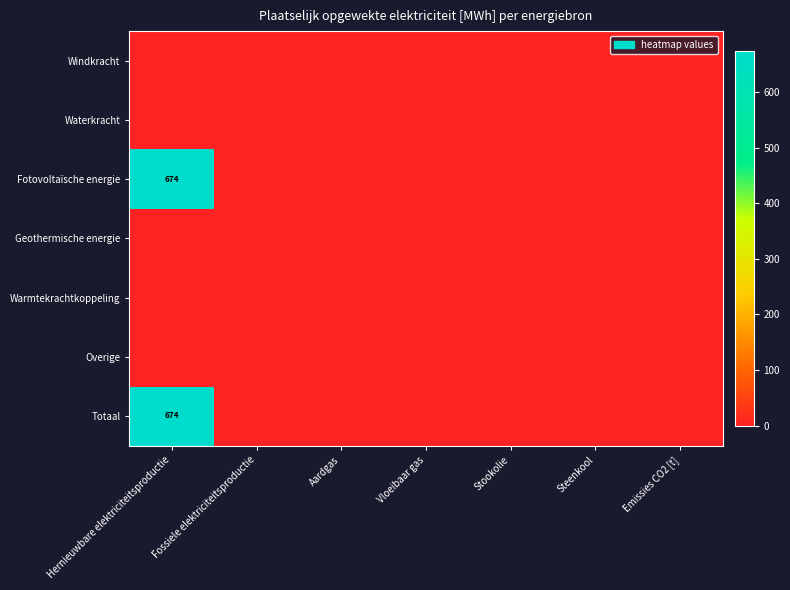

List the series in order of their peak value, highest first.

Fotovoltaïsche energie, Totaal, Windkracht, Waterkracht, Geothermische energie, Warmtekrachtkoppeling, Overige